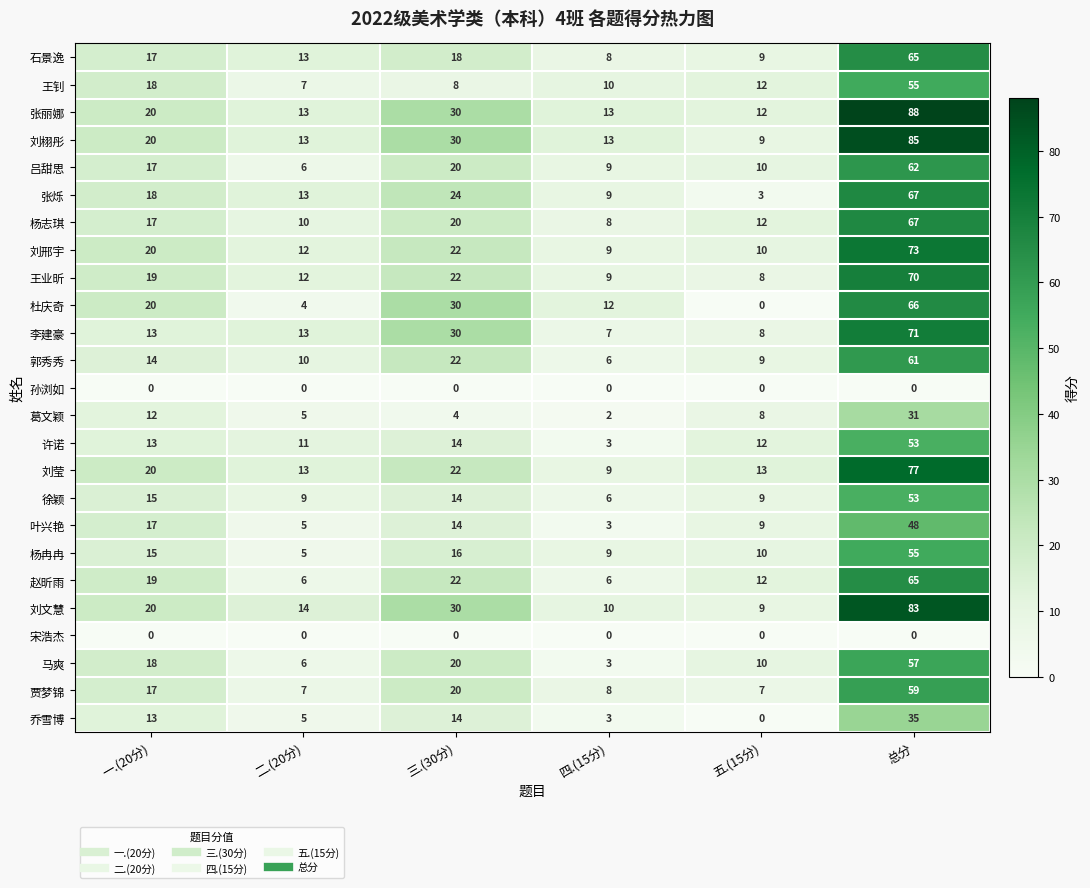

What is the difference between the maximum and minimum values in the 叶兴艳 series?

45